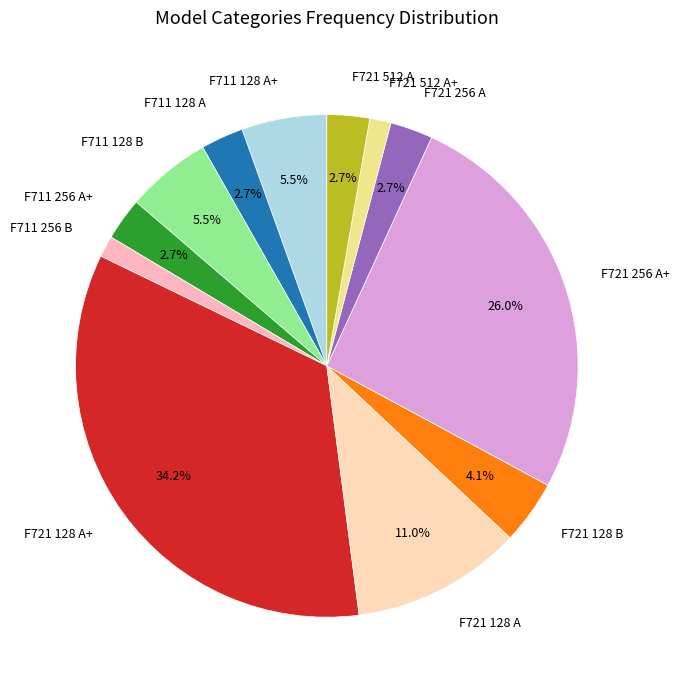

The F711 128 A slice represents 3% of the pie. True or false?

True